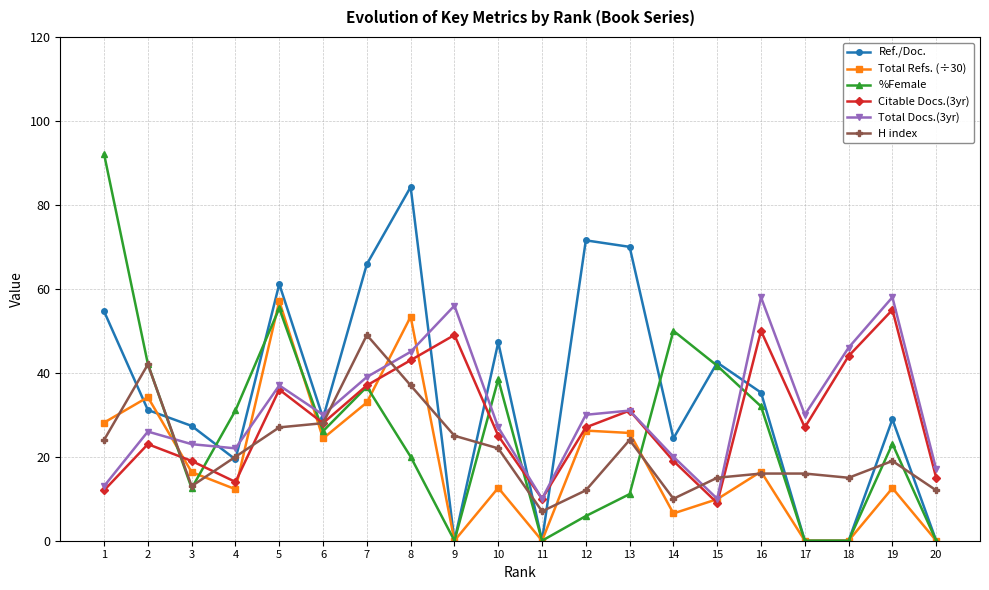

What is the spread (max minus min) of values at 17?

30.0